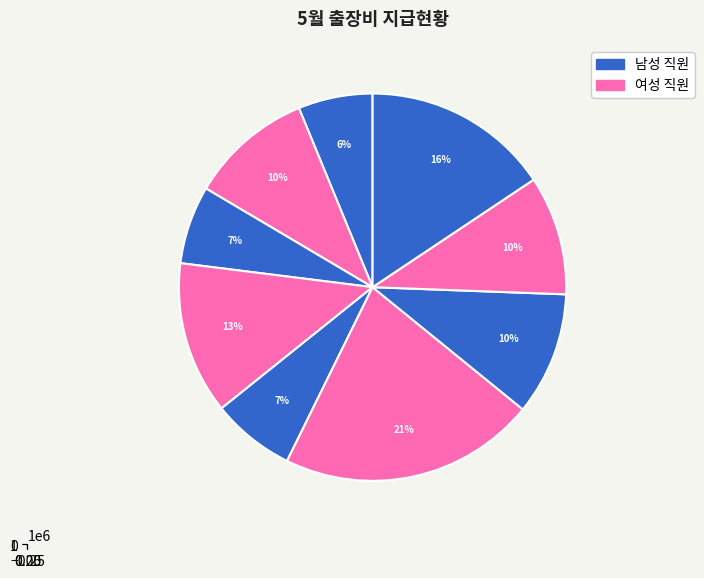

Is there any slice that represents more than half of the pie?

No